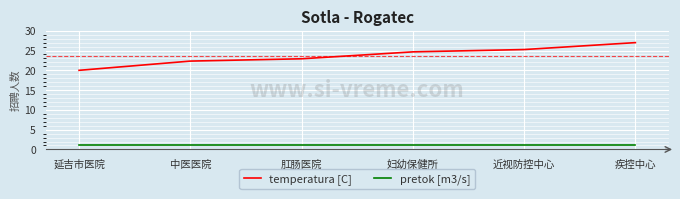

Is it true that temperatura [C] equals 29.1 at 延吉市医院?

False